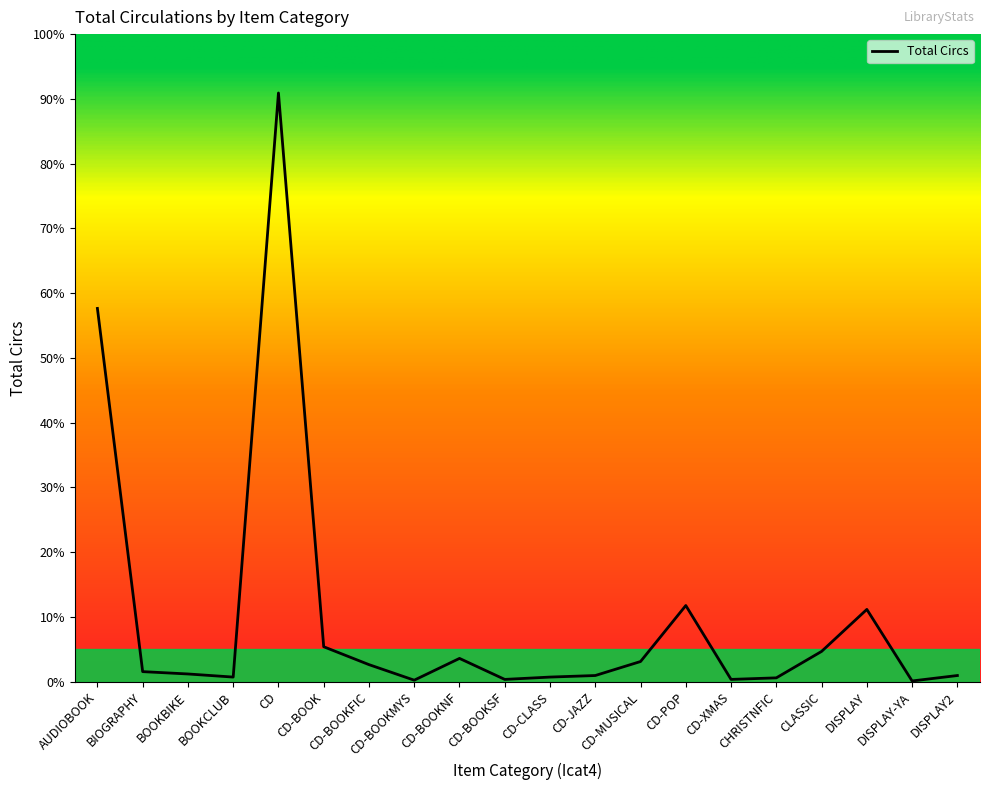

Does the chart display data point markers on the line(s)?

No